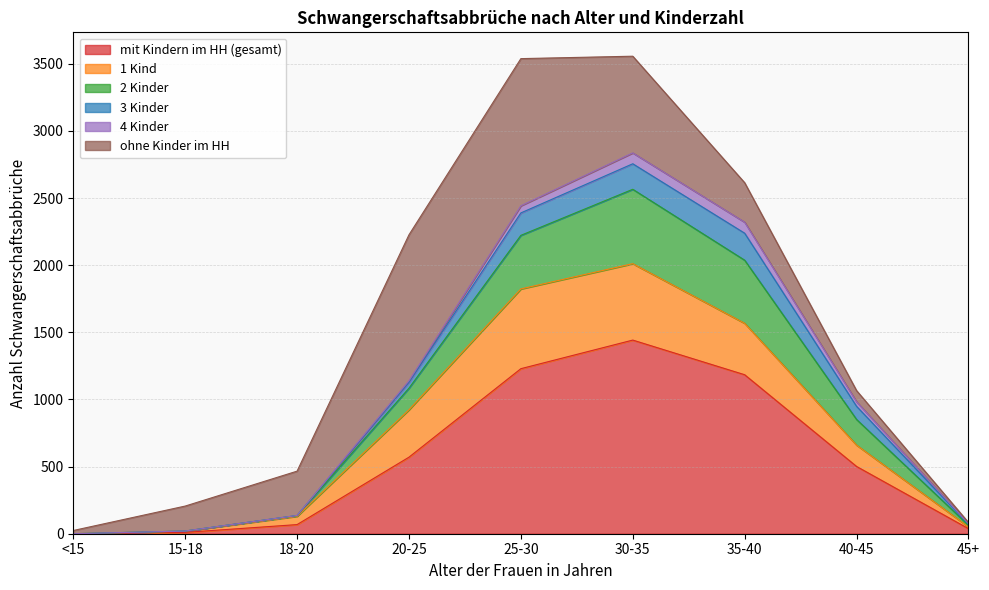

The value of mit Kindern im HH (gesamt) at 20-25 is 827. True or false?

False